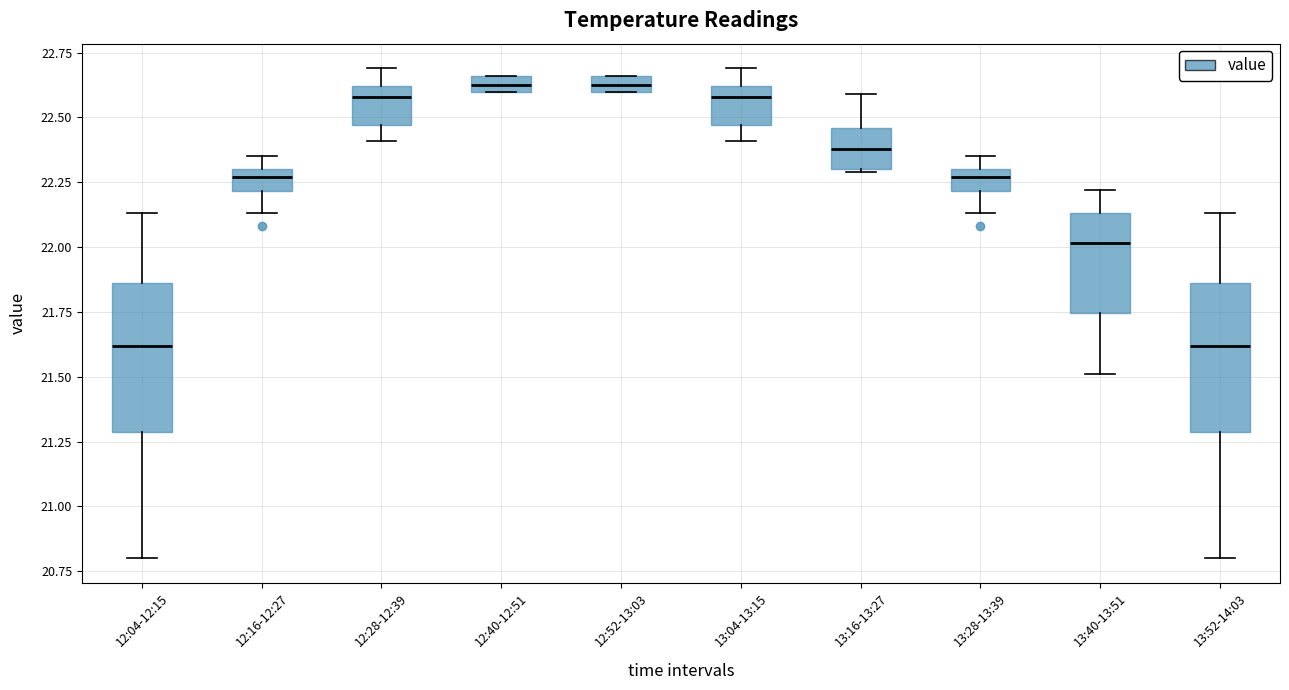

Where does the lower whisker of the box for 12:16-12:27 end on the y-axis? The values are not printed on the chart, so give them approximately, as read against the axis.

22.15